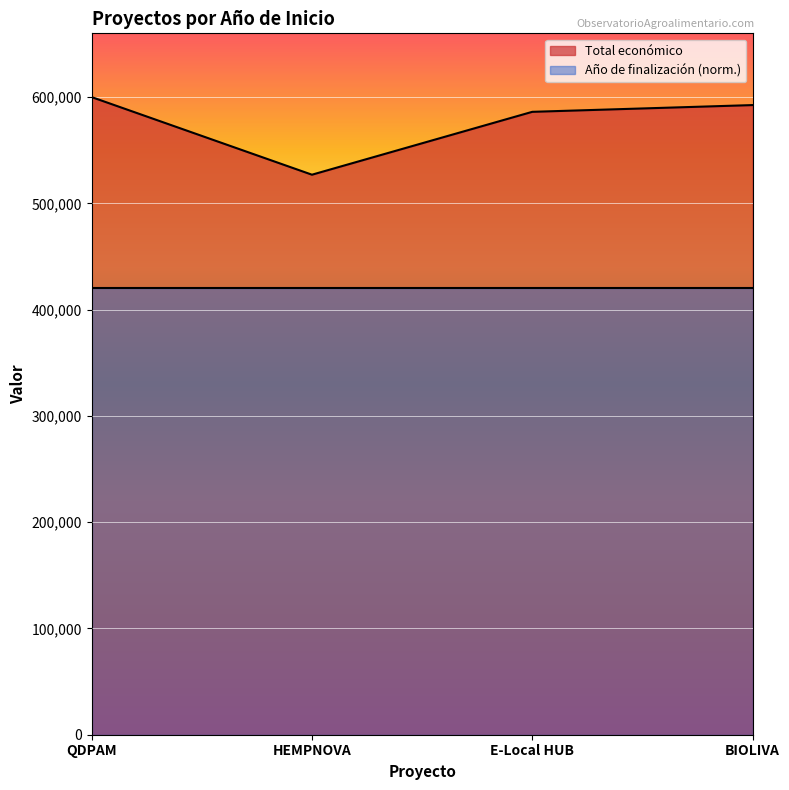

Rank the categories by value from highest to lowest.

QDPAM, BIOLIVA, E-Local HUB, HEMPNOVA